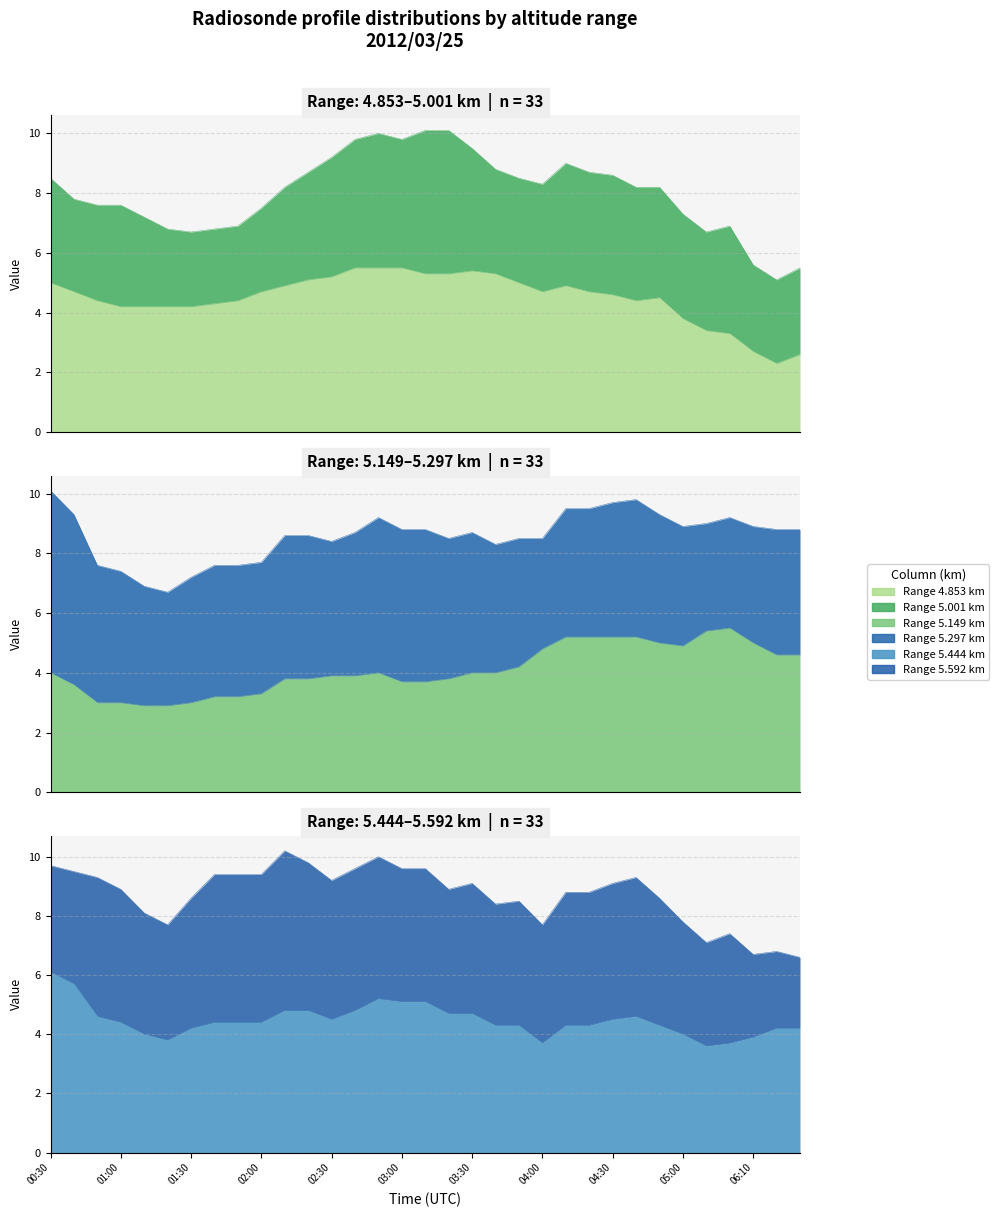

What position from the left is 04:00?

22